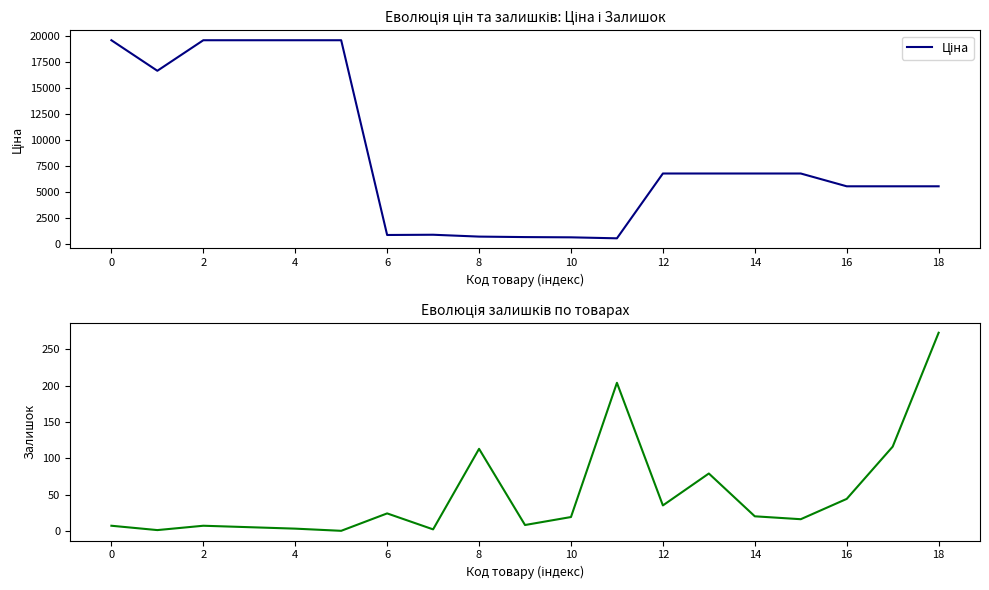

How many interior local peaks does the Залишок series have?

5